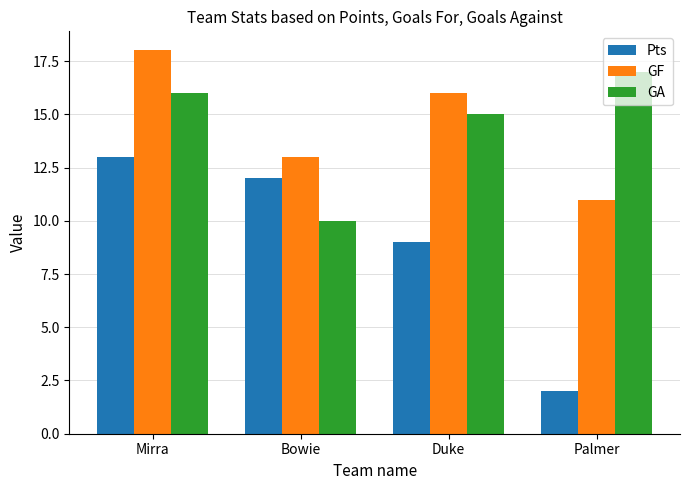

What is the label of the 3rd bar from the left?

Duke